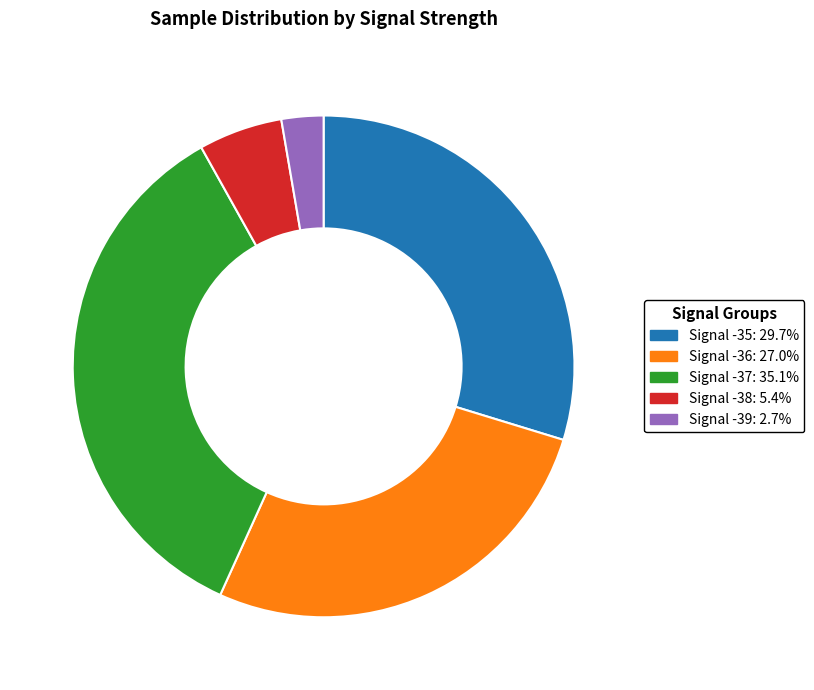

Between Signal -38 and Signal -36, which is larger?

Signal -36